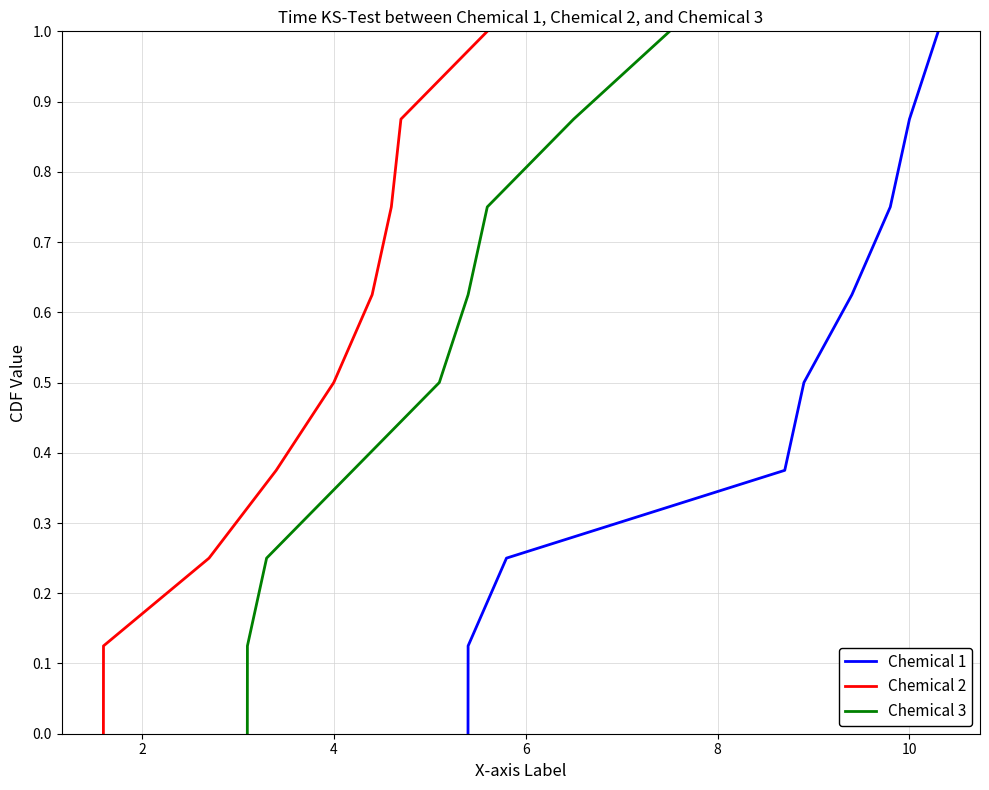

At which category is the sum across all series the highest?

8